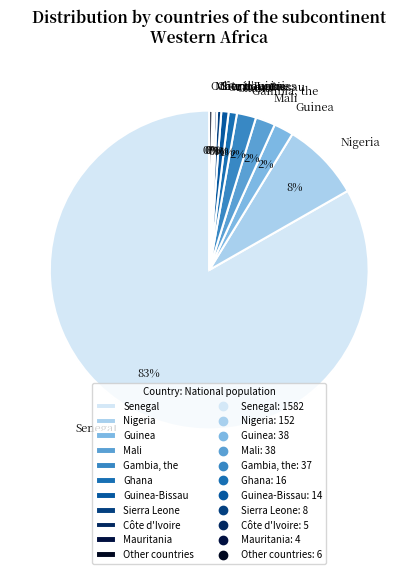

Which has a higher value, Gambia, the or Senegal?

Senegal